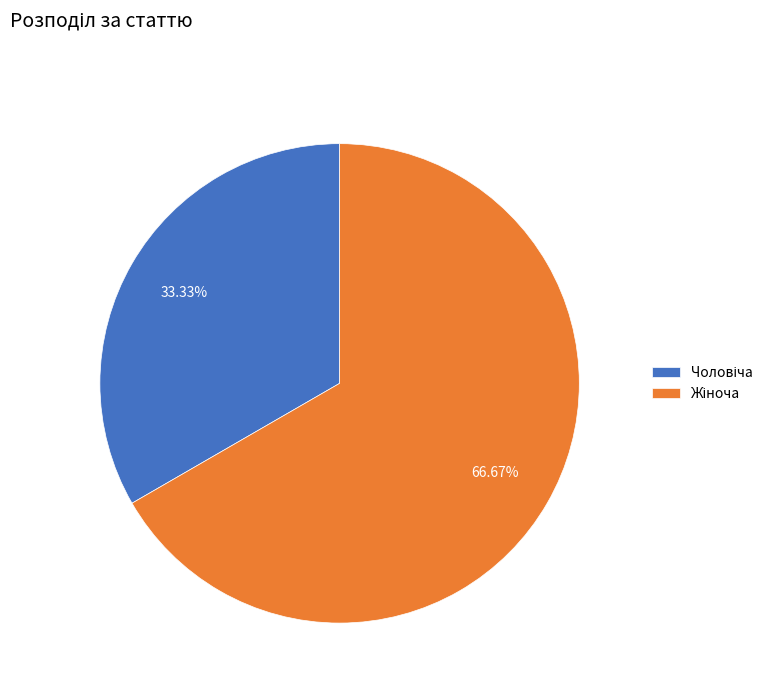

Is there any slice that represents more than half of the pie?

Yes